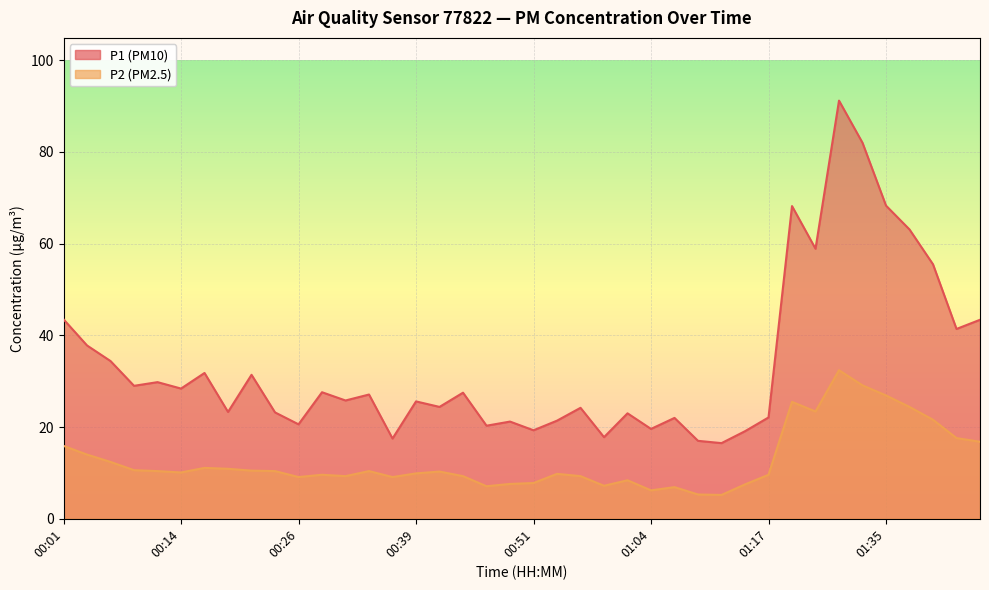

True or false: P1 and P2 cross at least once.

False